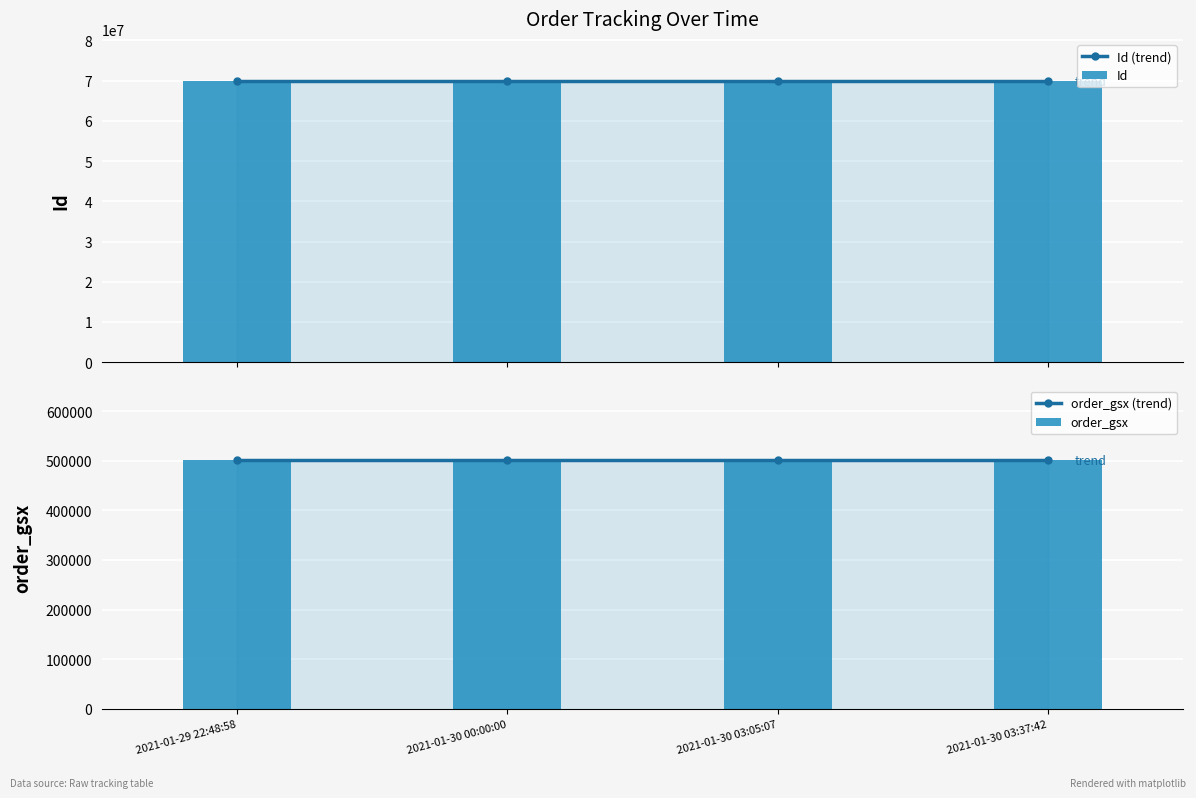

Reading left to right, transcribe all the data shown in this chart.

Id (trend): 69894730	69894728	69894729	69894727
Id: 69894730	69894728	69894729	69894727
order_gsx (trend): 500913	500913	500913	500913
order_gsx: 500913	500913	500913	500913